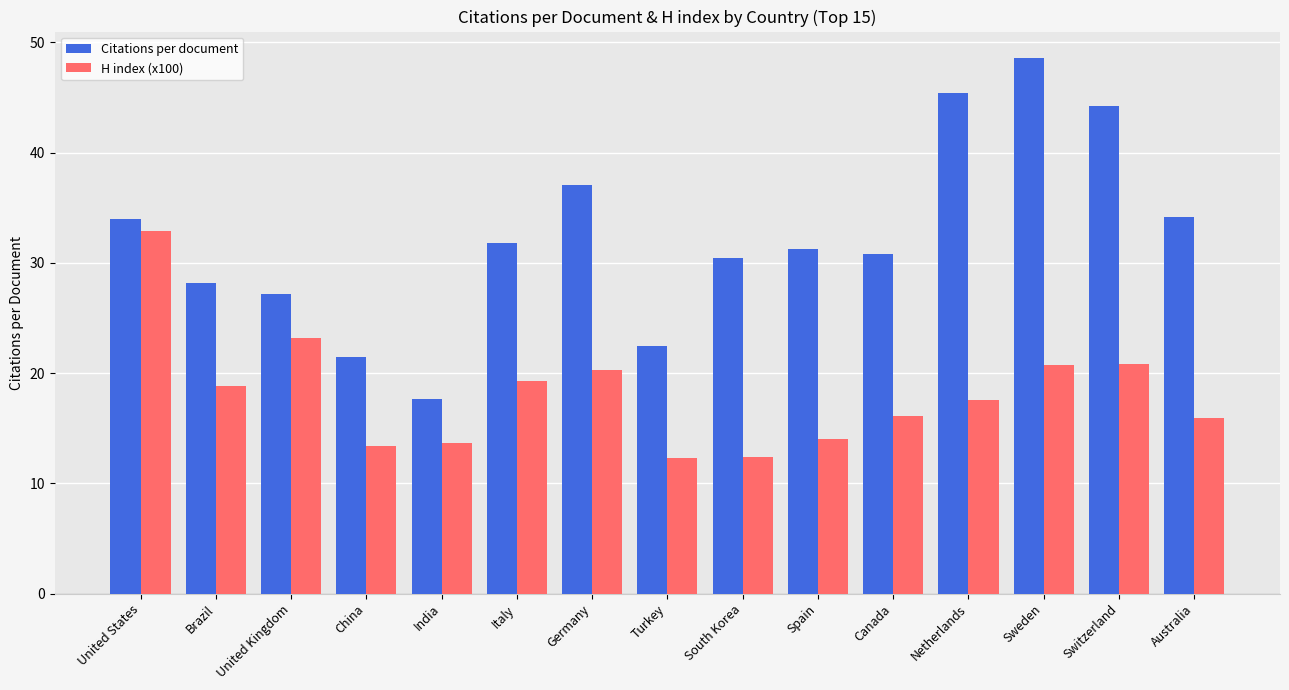

What is the sum of the Citations per document values at Switzerland and Germany?

81.3